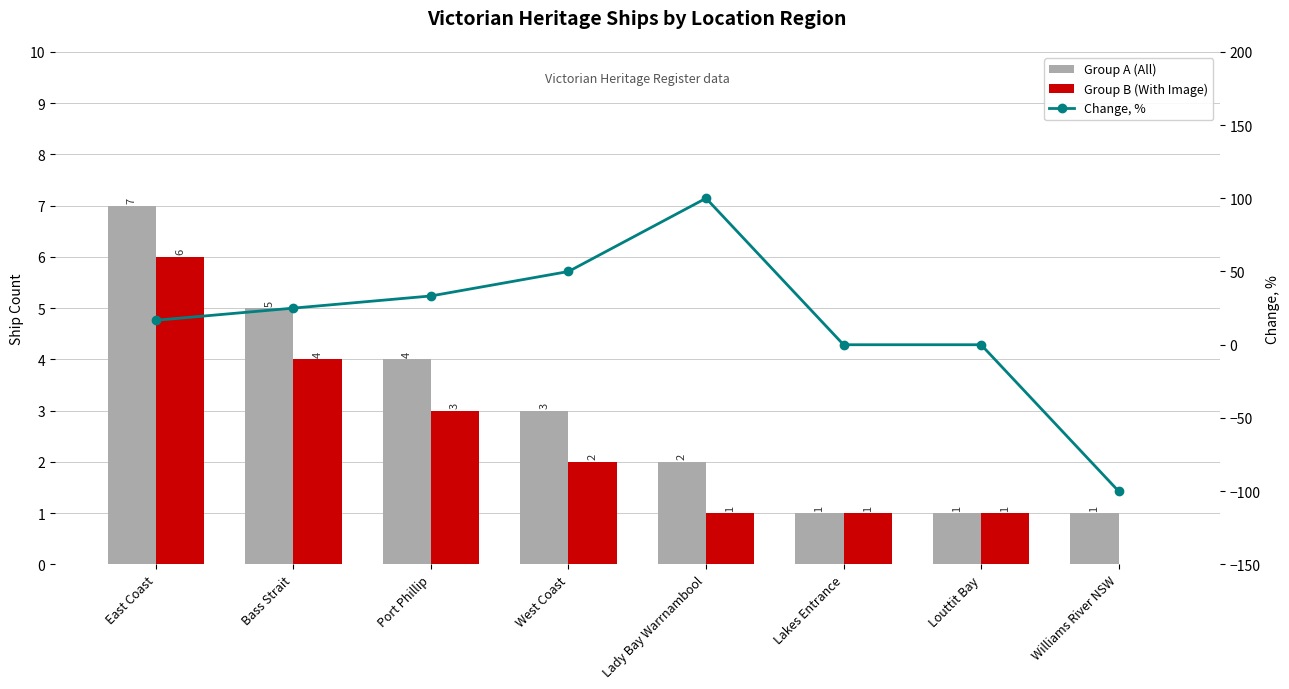

Which series has the largest total across all categories?

Change, %